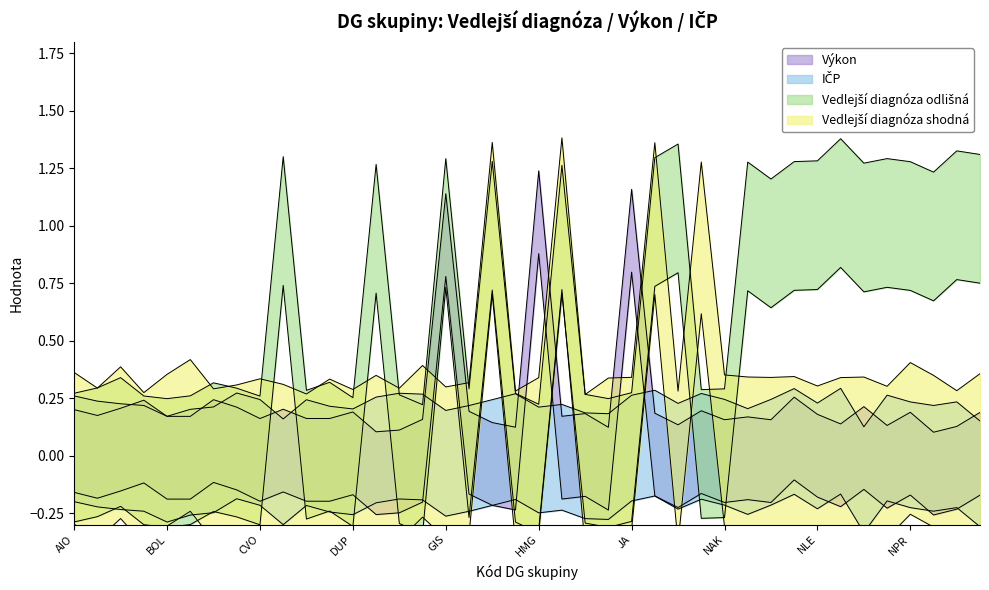

Between DUO and NHK, which series saw the biggest shift?

Vedlejší diagnóza odlišná